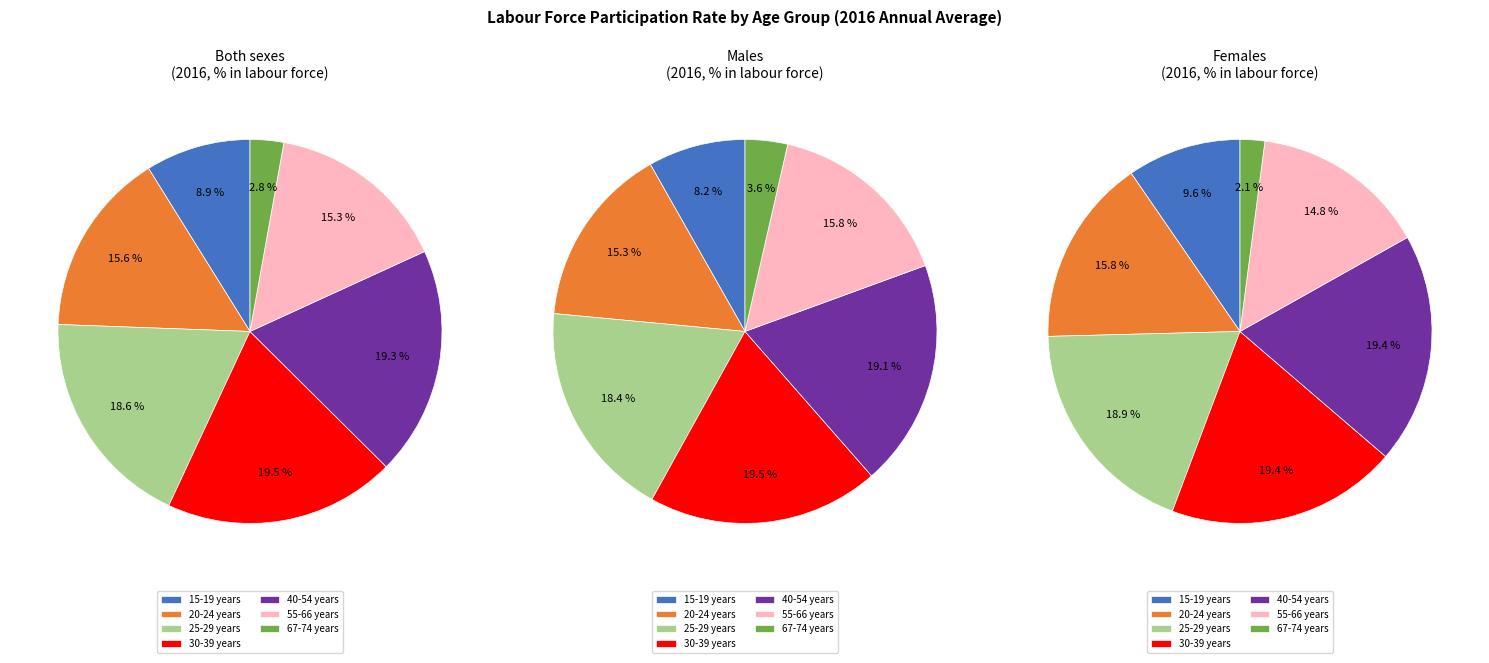

Rank the categories by value from highest to lowest.

30-39 years, 40-54 years, 25-29 years, 20-24 years, 55-66 years, 15-19 years, 67-74 years